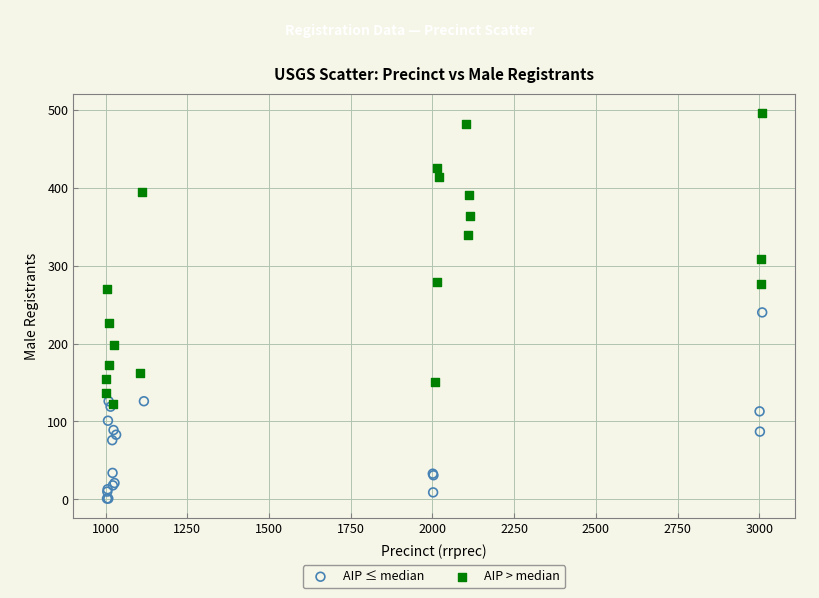

What are all the series names shown in the legend?

AIP ≤ median, AIP > median